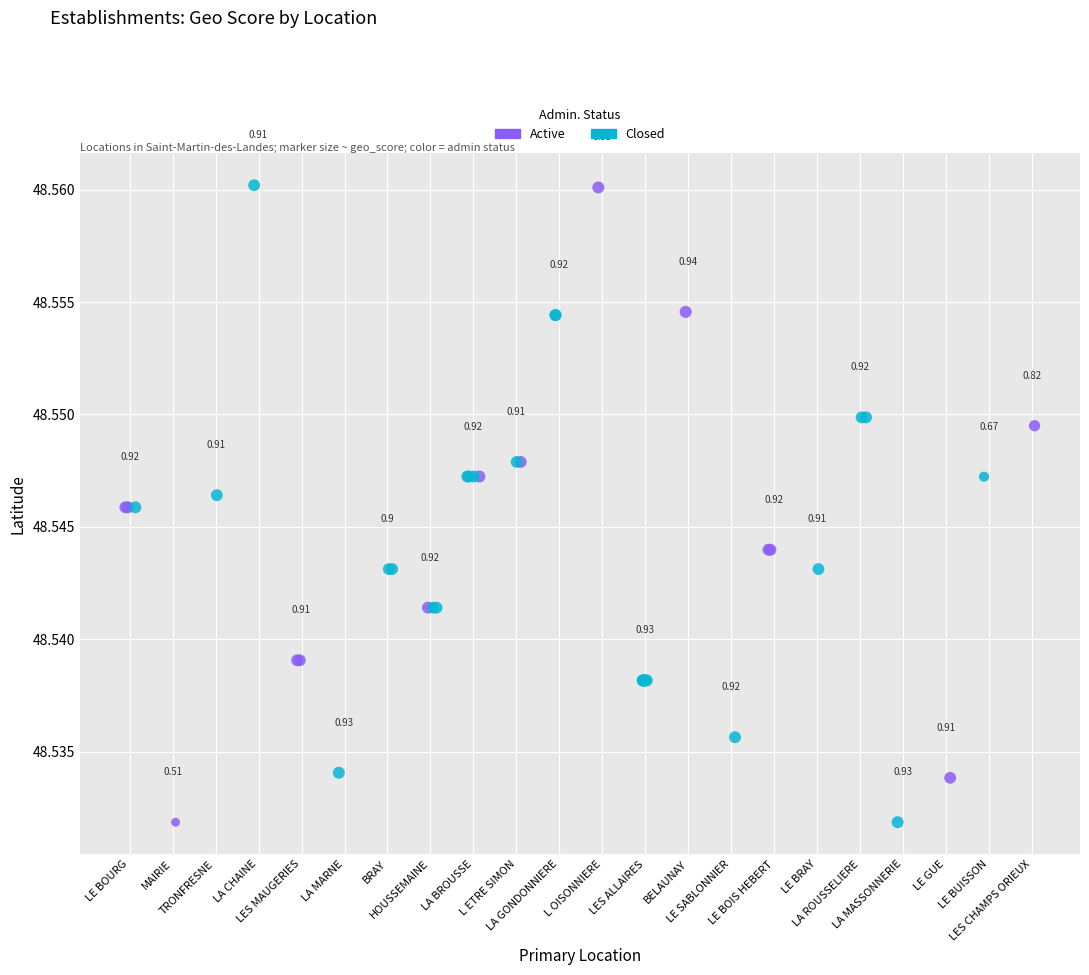

Which series contains the highest Y value?

Closed